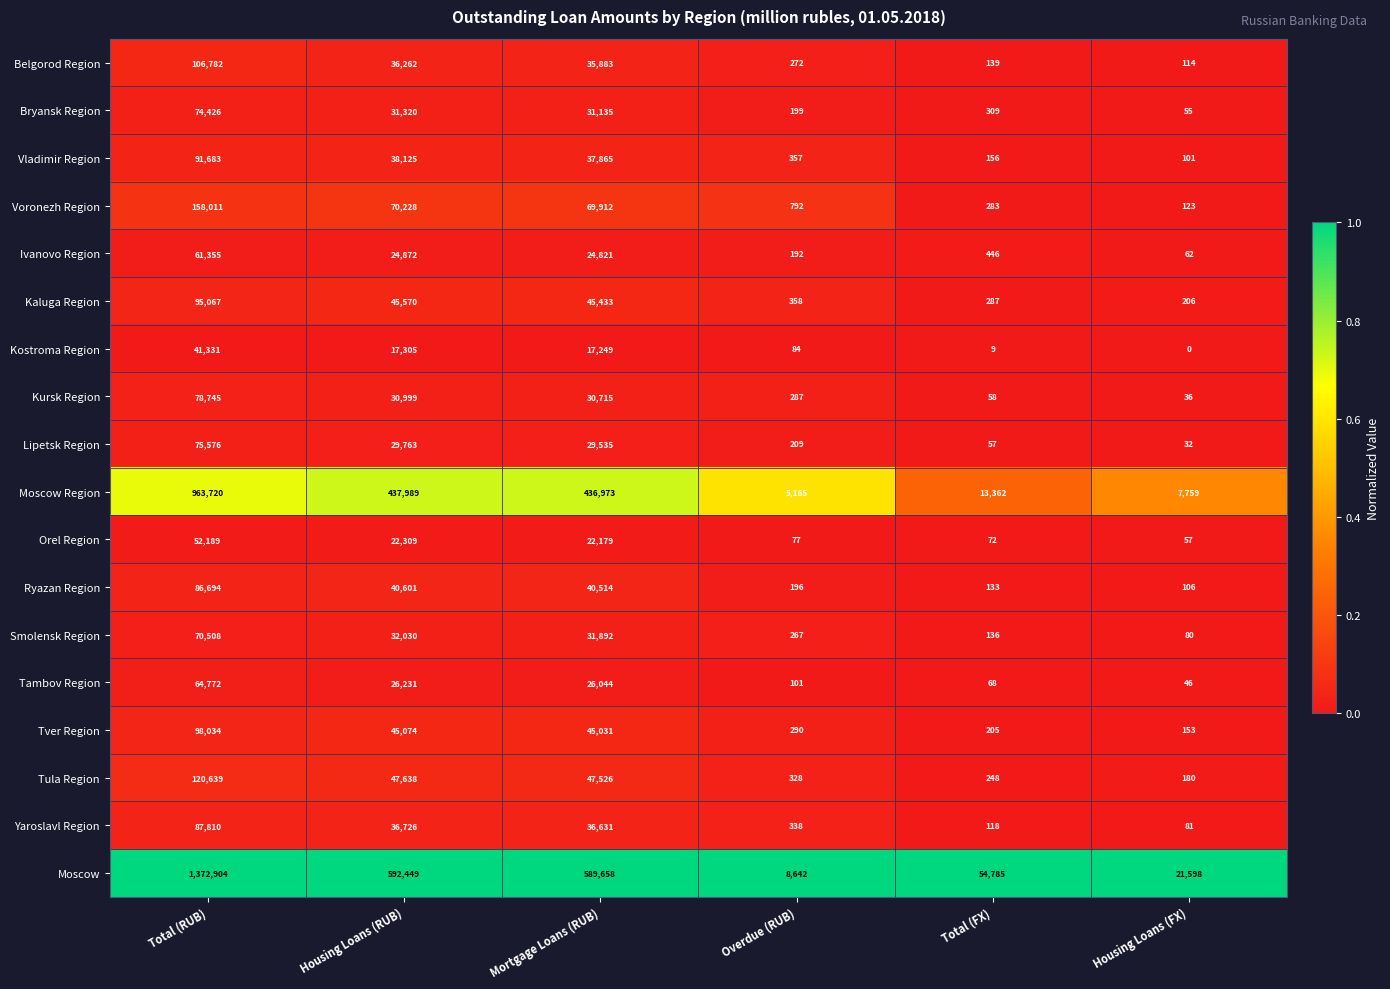

What is the total value across all series at Total (FX)?

70871